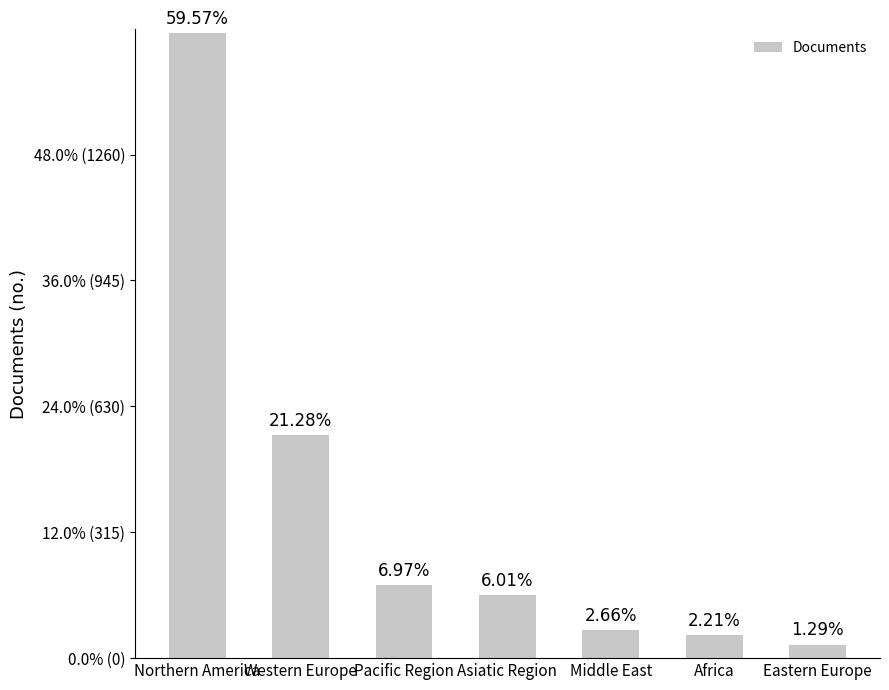

What is the label of the 3rd bar from the left?

Pacific Region